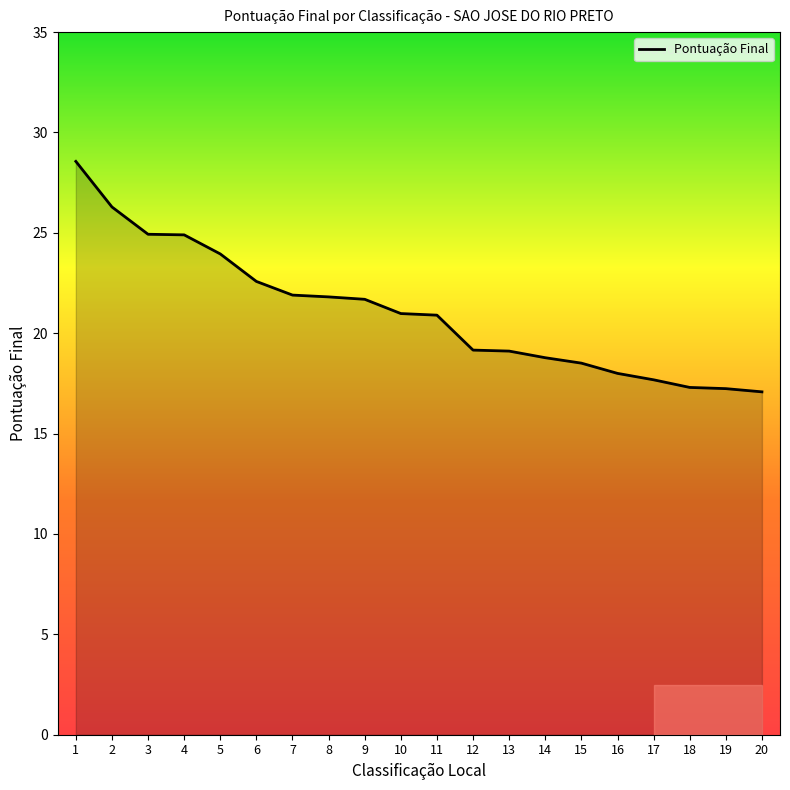

The chart shows a value of 8.2 at 12. True or false?

False